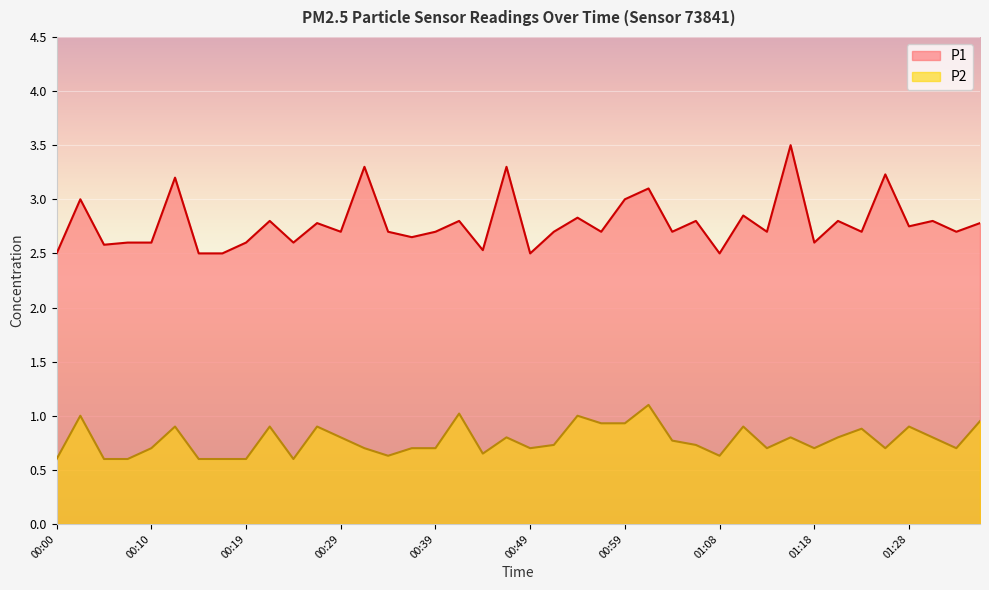

Rank the series by their average value, from highest to lowest.

P1, P2